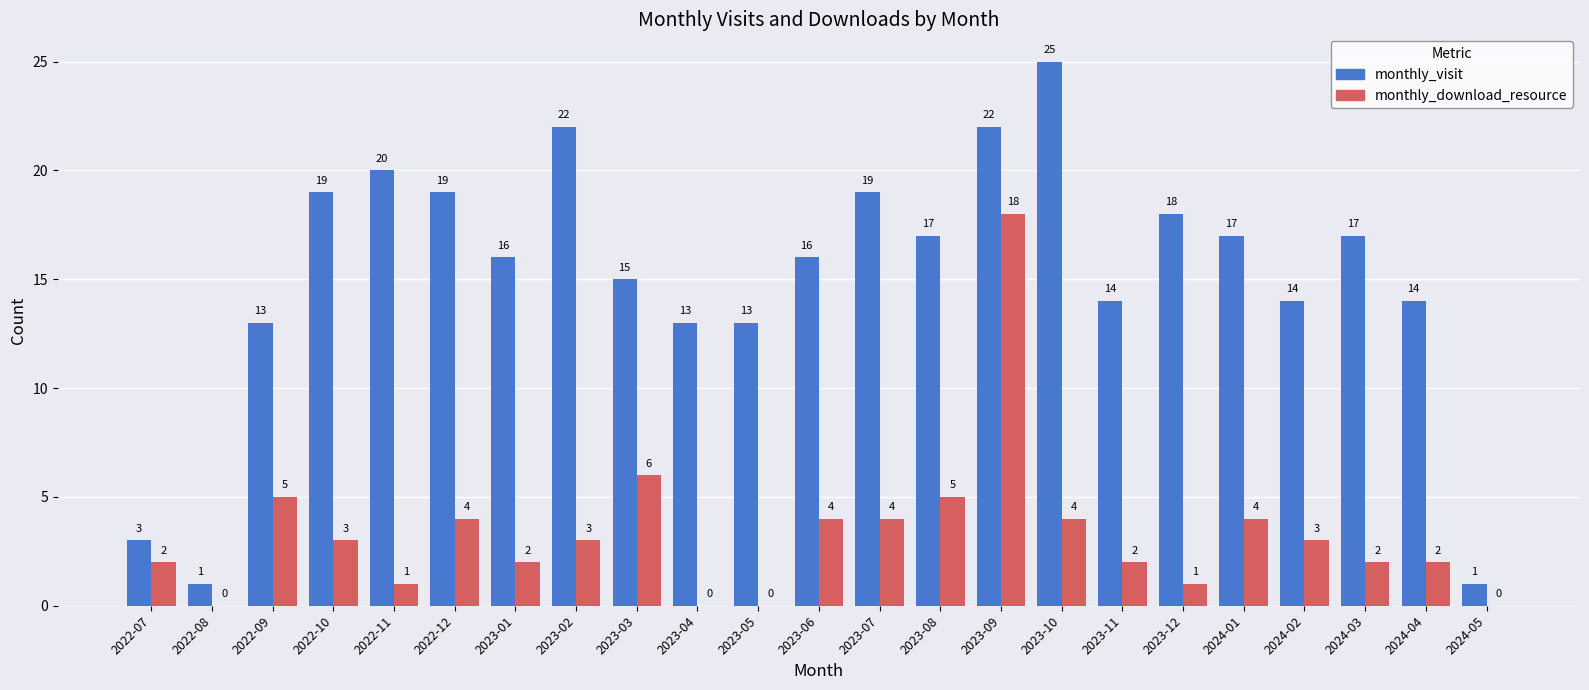

Reading left to right, extract all data points from this chart.

monthly_visit: 2022-07=3	2022-08=1	2022-09=13	2022-10=19	2022-11=20	2022-12=19	2023-01=16	2023-02=22	2023-03=15	2023-04=13	2023-05=13	2023-06=16	2023-07=19	2023-08=17	2023-09=22	2023-10=25	2023-11=14	2023-12=18	2024-01=17	2024-02=14	2024-03=17	2024-04=14	2024-05=1
monthly_download_resource: 2022-07=2	2022-08=0	2022-09=5	2022-10=3	2022-11=1	2022-12=4	2023-01=2	2023-02=3	2023-03=6	2023-04=0	2023-05=0	2023-06=4	2023-07=4	2023-08=5	2023-09=18	2023-10=4	2023-11=2	2023-12=1	2024-01=4	2024-02=3	2024-03=2	2024-04=2	2024-05=0